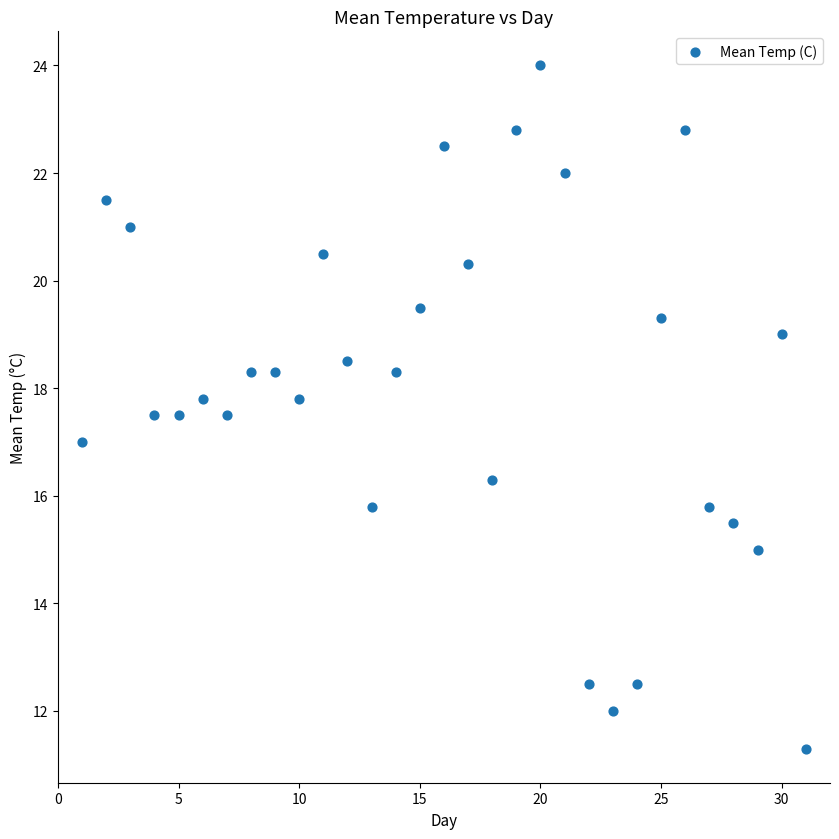

What is the range of X values (max minus min)?

30.0